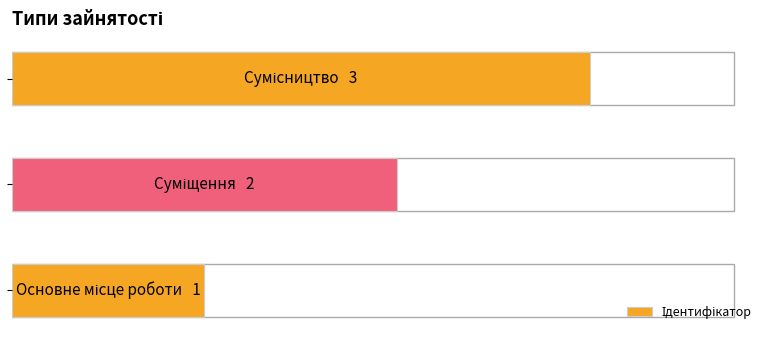

Does the chart contain stacked bars?

No